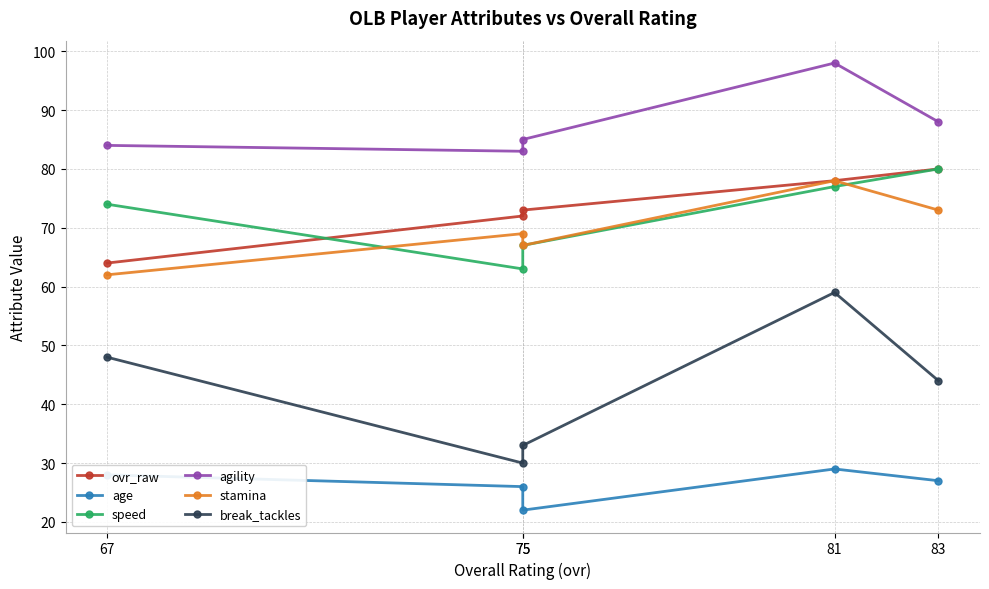

At how many categories does at least one series exceed 48?

5